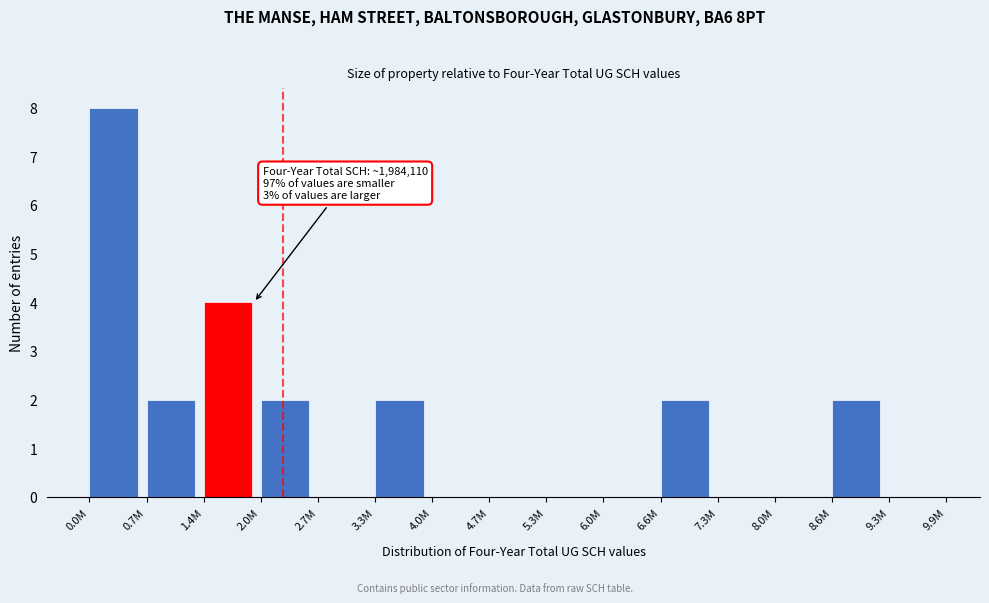

Reading right to left, list all the values displayed in this chart.

9.3M=0	8.6M=2	8.0M=0	7.3M=0	6.6M=2	6.0M=0	5.3M=0	4.7M=0	4.0M=0	3.3M=2	2.7M=0	2.0M=2	1.4M=4	0.7M=2	0.0M=8